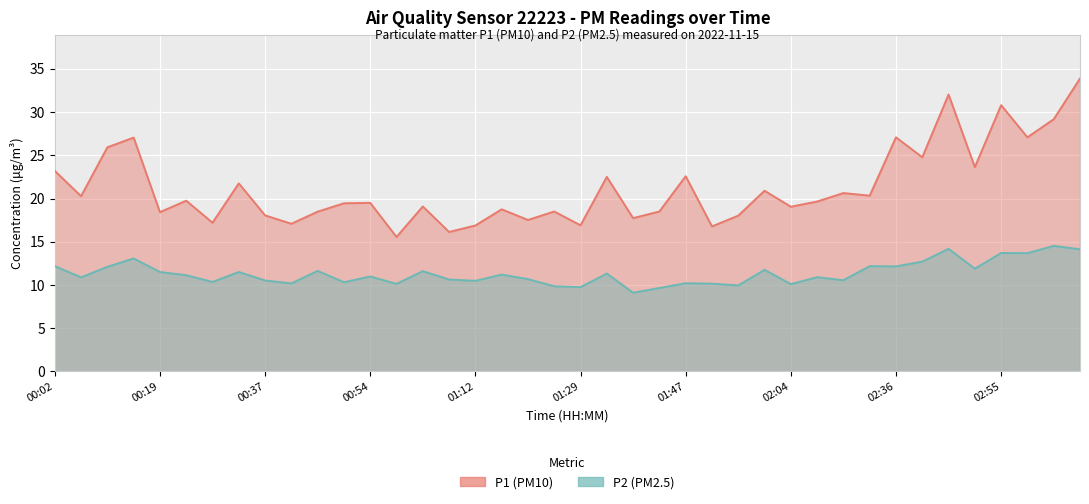

Where is the first local minimum for P1 (PM10)?

00:06